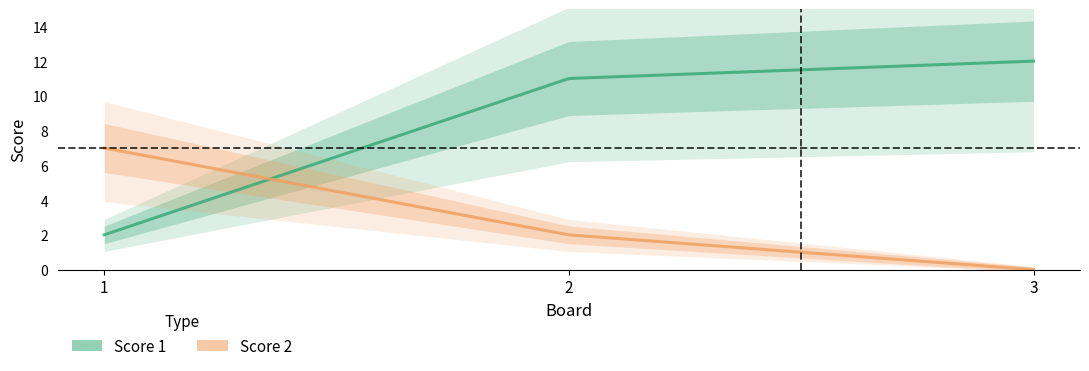

Where does the Score 1 series first go above 11?

3